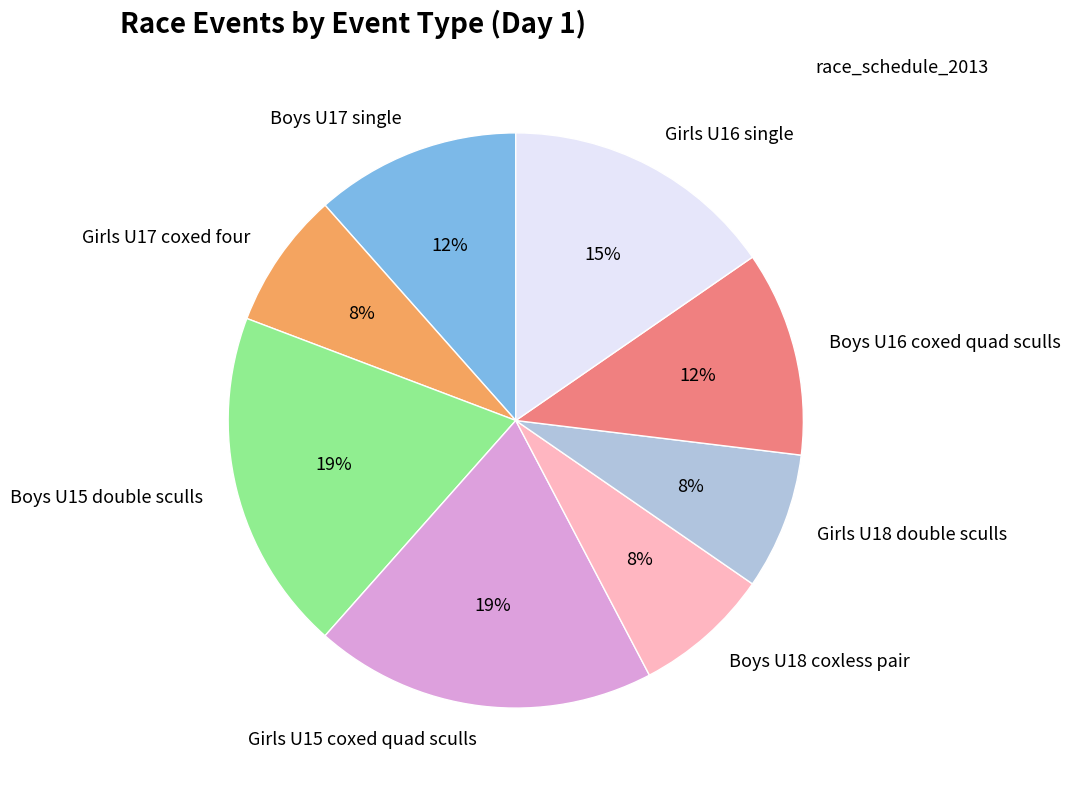

Is Boys U17 single the majority of the pie?

No